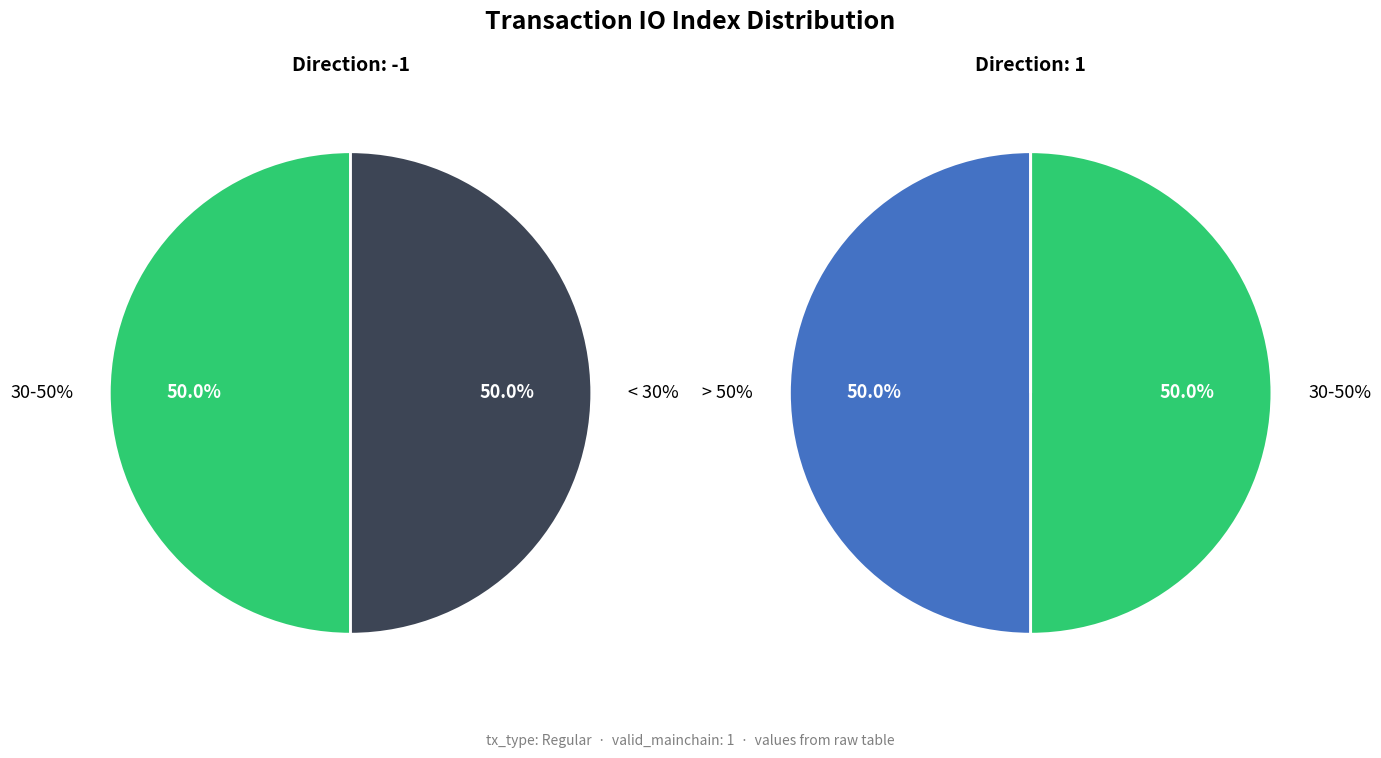

True or false: 1 accounts for 43% of the total.

False